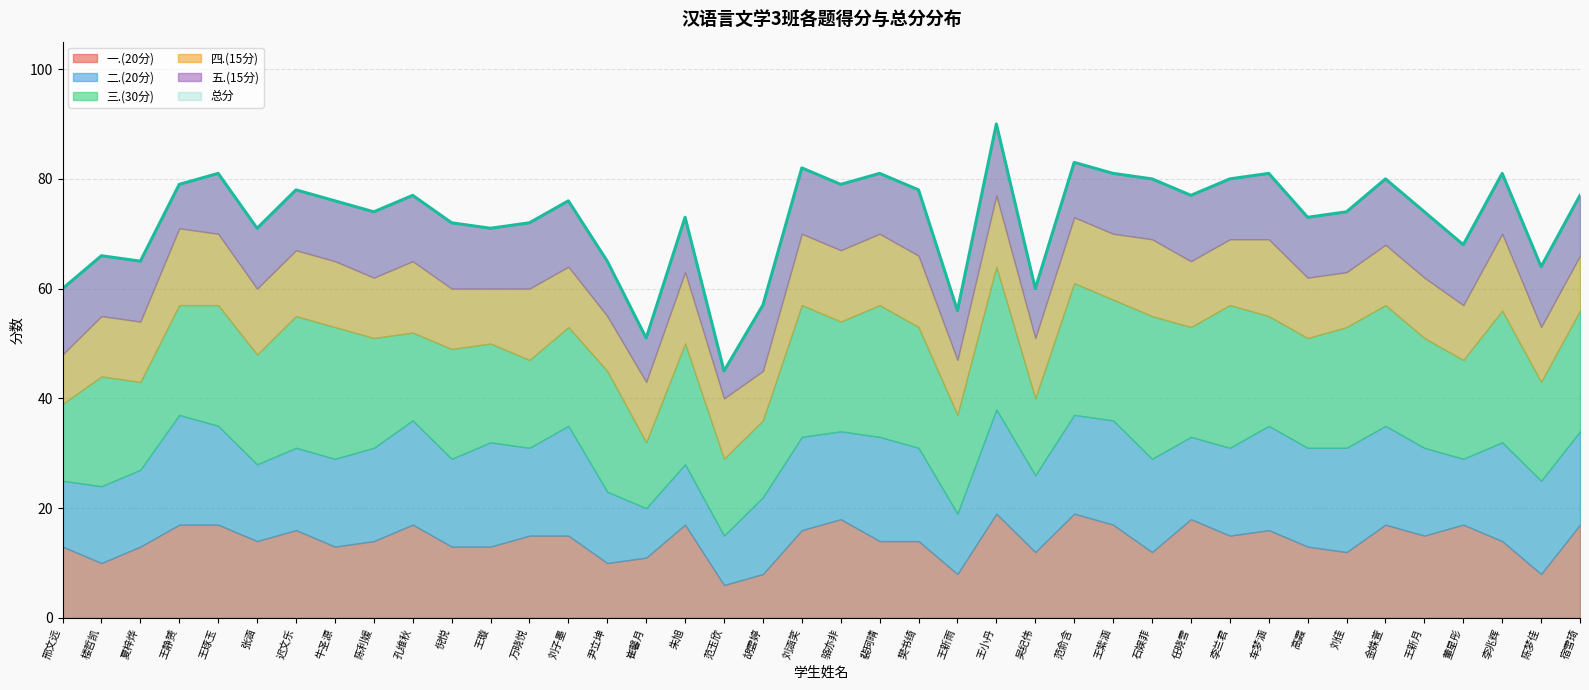

The 五.(15分) series shows 5 at 刘子墨. True or false?

False